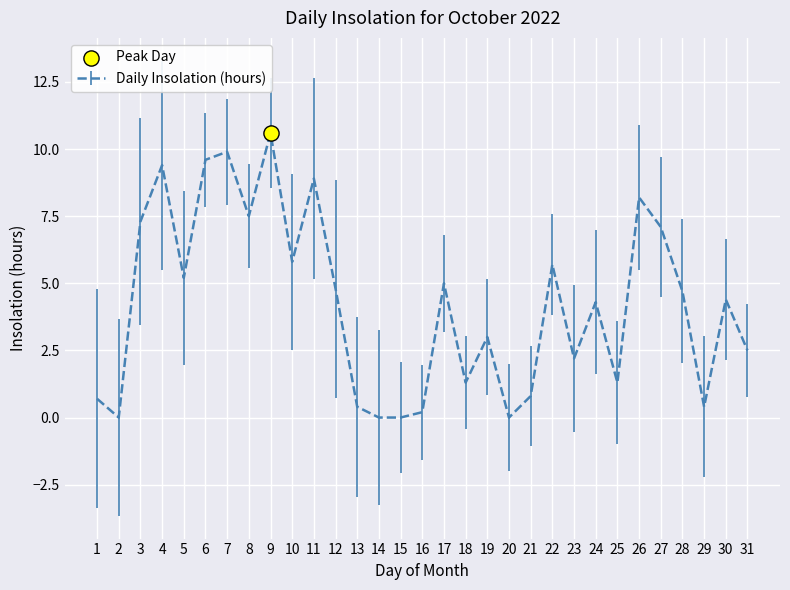

Approximately how many times larger is the value at 29 compared to 17?

0.1